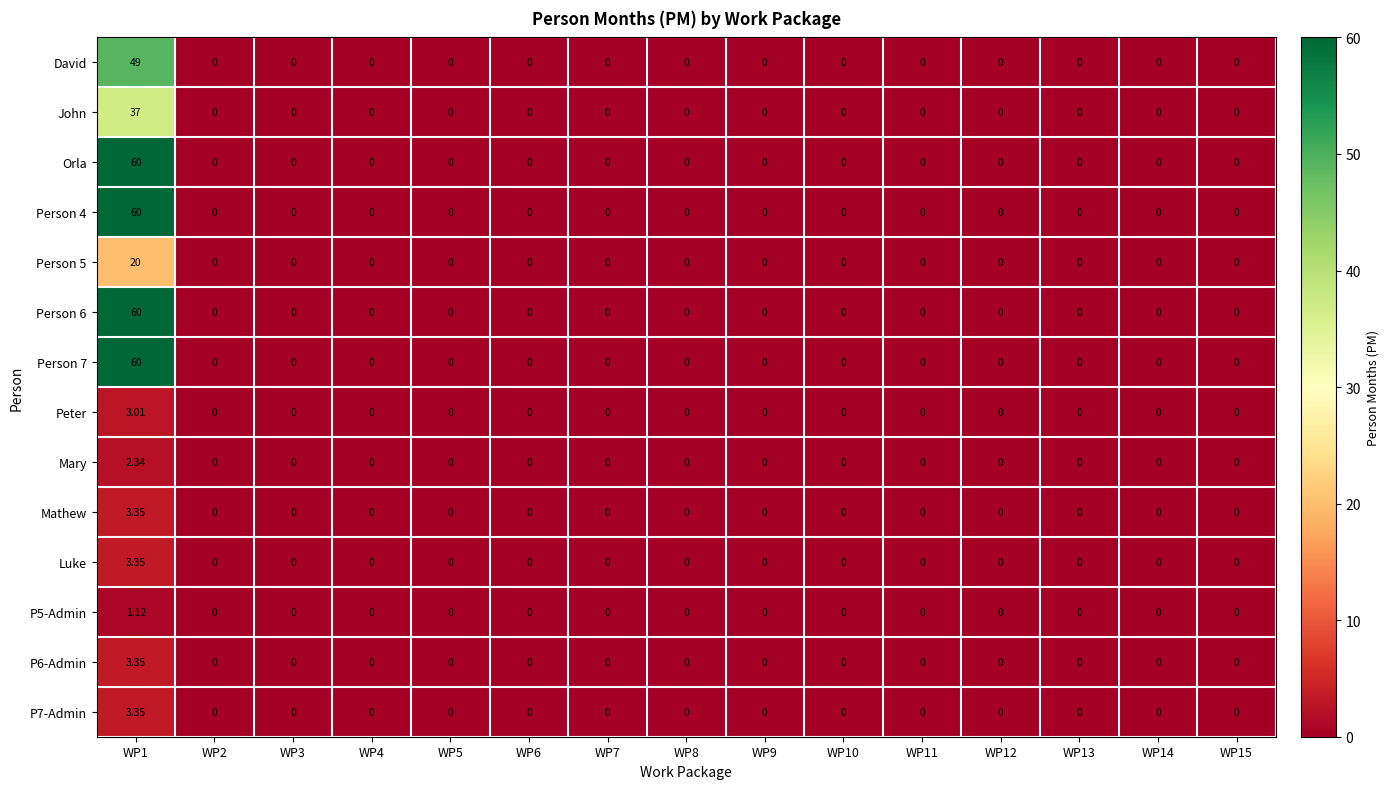

Is the value of Peter at WP13 greater than the value of John at WP1?

No